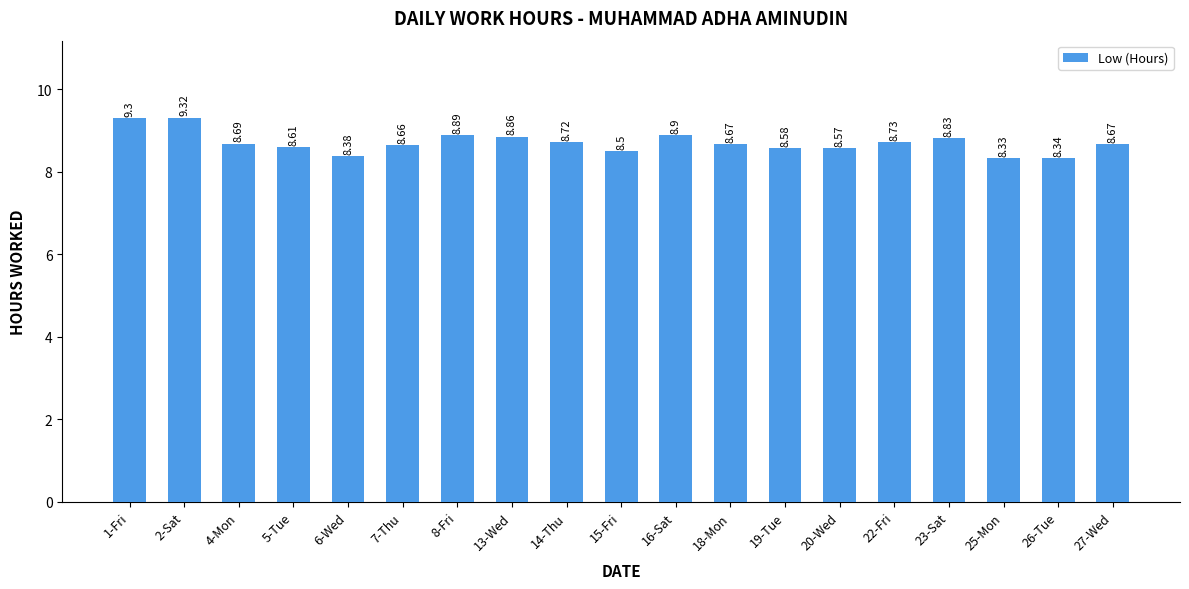

What is the ratio of the value at 13-Wed to the value at 16-Sat?

1.0